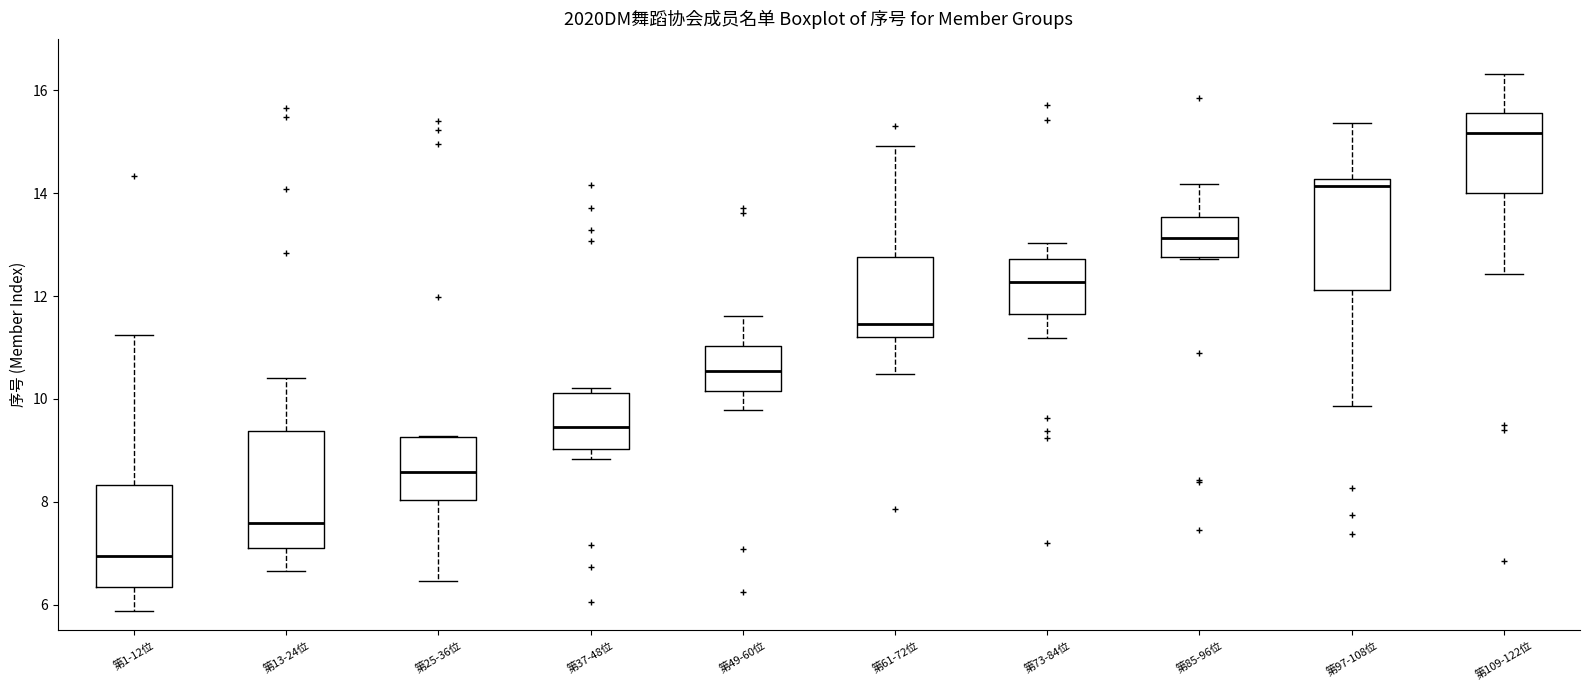

Reading left to right, read every box against the y-axis: the position of its median line, the range the box covers, and the ends of its whiskers. The values are not printed on the chart, so give them approximately, as read against the axis.

第1-12位: median 7.0, box 6.4 to 8.4, whiskers 5.8 to 11.2
第13-24位: median 7.6, box 7.2 to 9.4, whiskers 6.6 to 10.4
第25-36位: median 8.6, box 8.0 to 9.2, whiskers 6.4 to 9.2
第37-48位: median 9.4, box 9.0 to 10.2, whiskers 8.8 to 10.2 (just above the box's upper edge)
第49-60位: median 10.6, box 10.2 to 11.0, whiskers 9.8 to 11.6
第61-72位: median 11.4, box 11.2 to 12.8, whiskers 10.4 to 15.0
第73-84位: median 12.2, box 11.6 to 12.8, whiskers 11.2 to 13.0
第85-96位: median 13.2, box 12.8 to 13.6, whiskers 12.8 to 14.2
第97-108位: median 14.2 (just below the box's upper edge), box 12.2 to 14.2, whiskers 9.8 to 15.4
第109-122位: median 15.2, box 14.0 to 15.6, whiskers 12.4 to 16.4